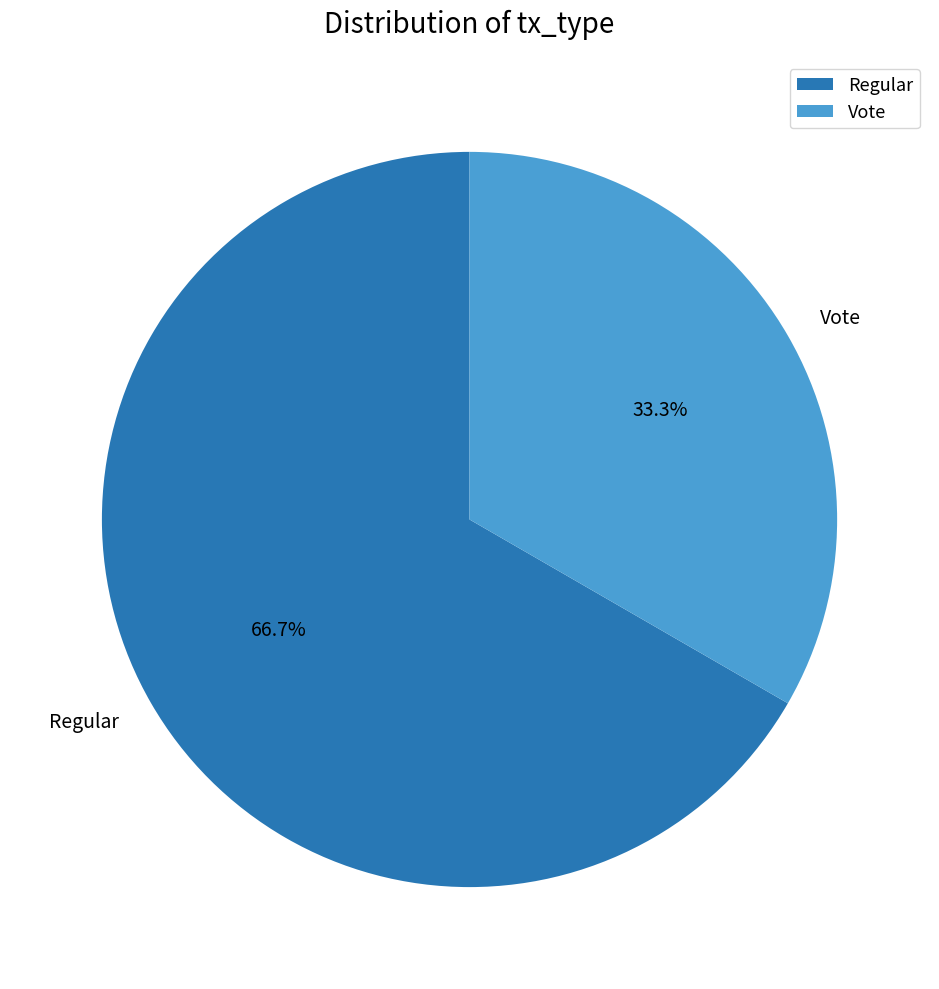

Which slice represents more than half of the pie?

Regular